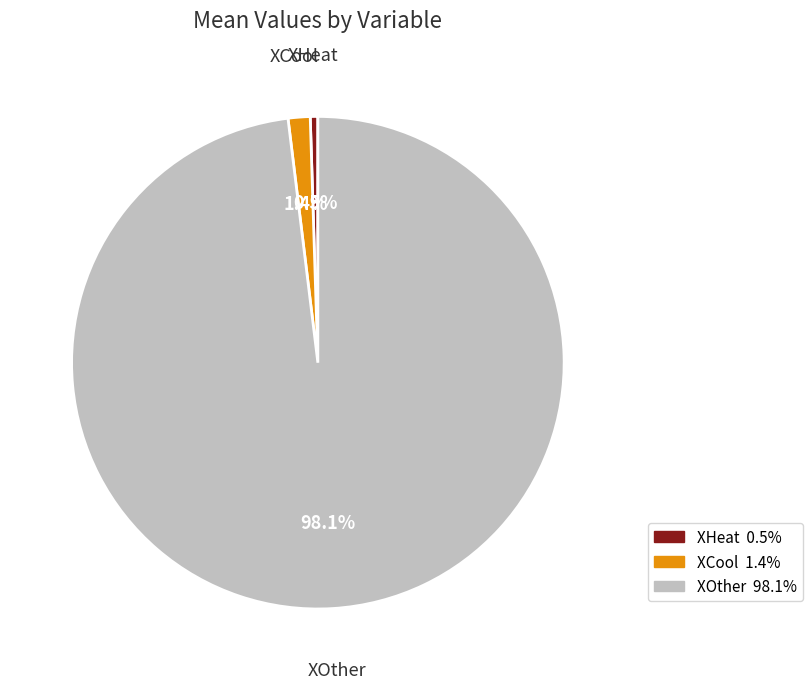

Is it true that XOther is 98% of the pie?

True